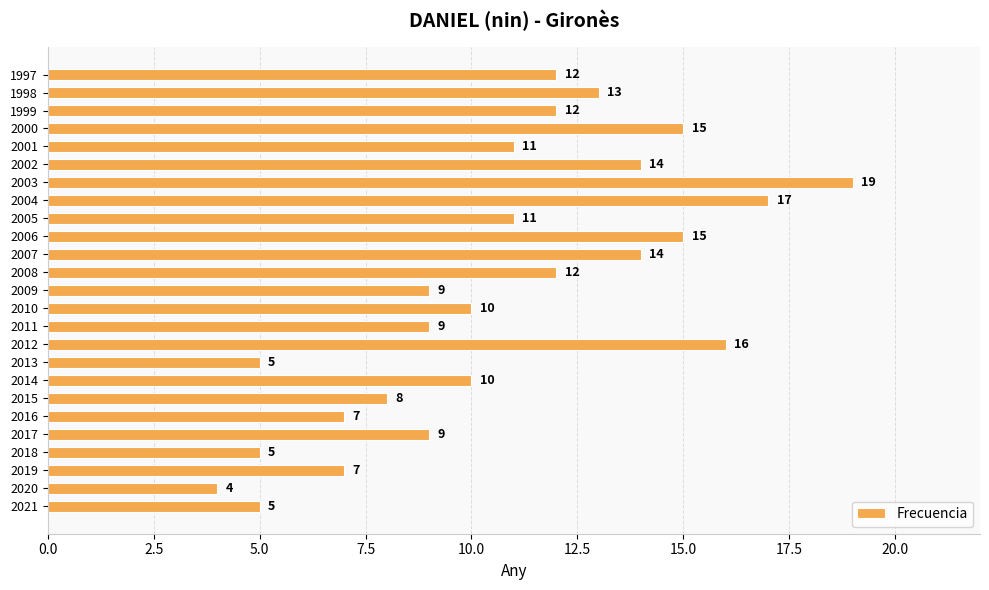

What is the sum of the values at 2012 and 2016?

23